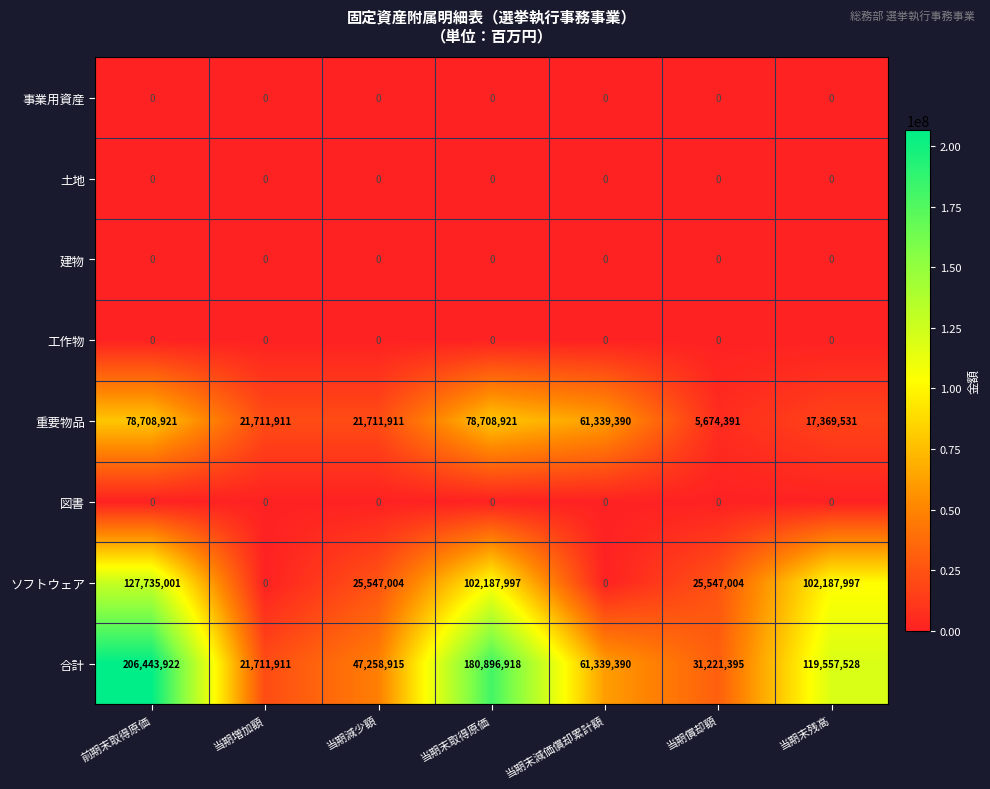

What is the average value of the 合計 series?

95489997